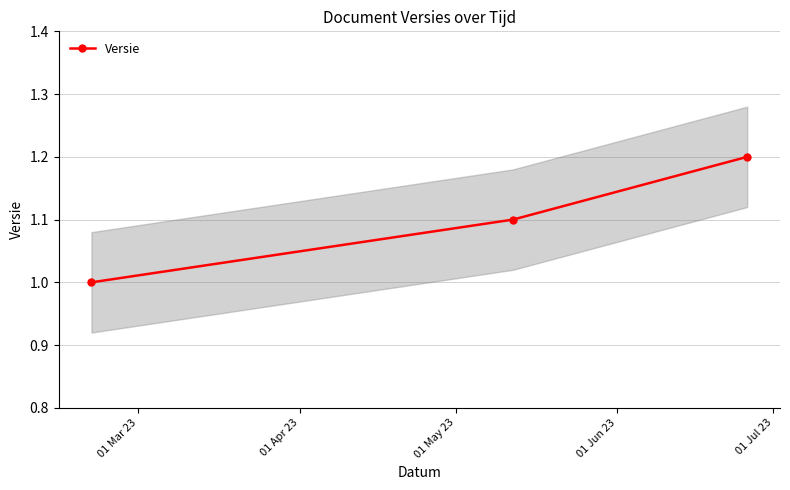

What is the average value?

1.1